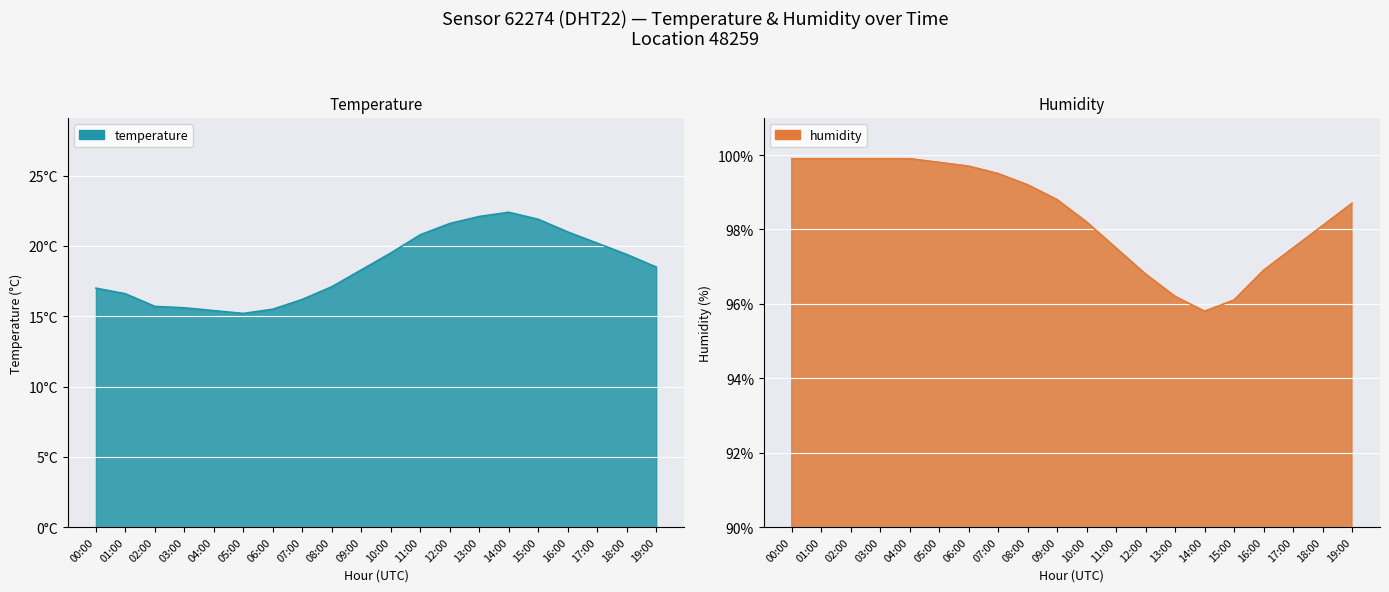

What is the difference between the temperature values at 06:00 and 10:00?

4.0